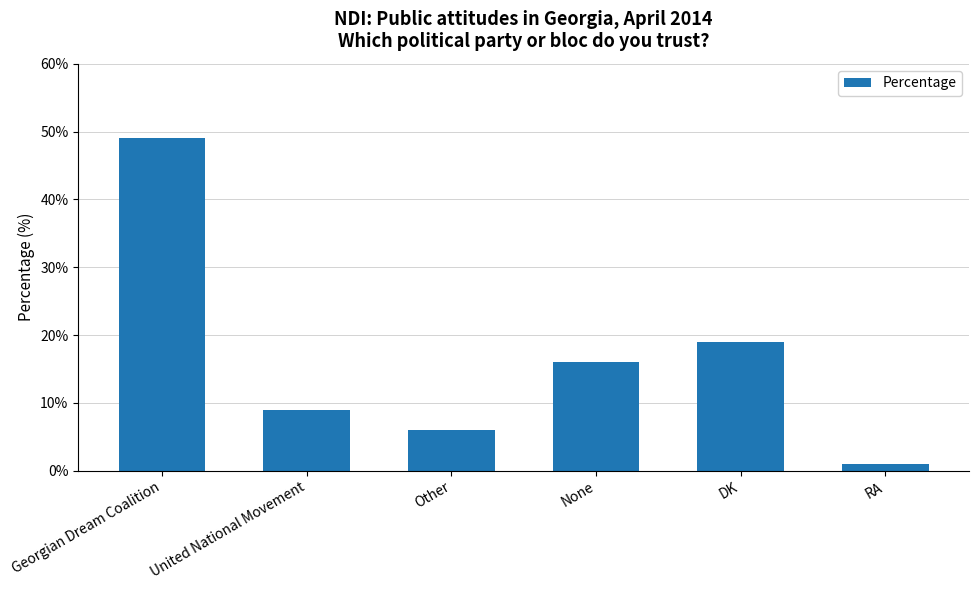

What is the greatest value displayed?

49